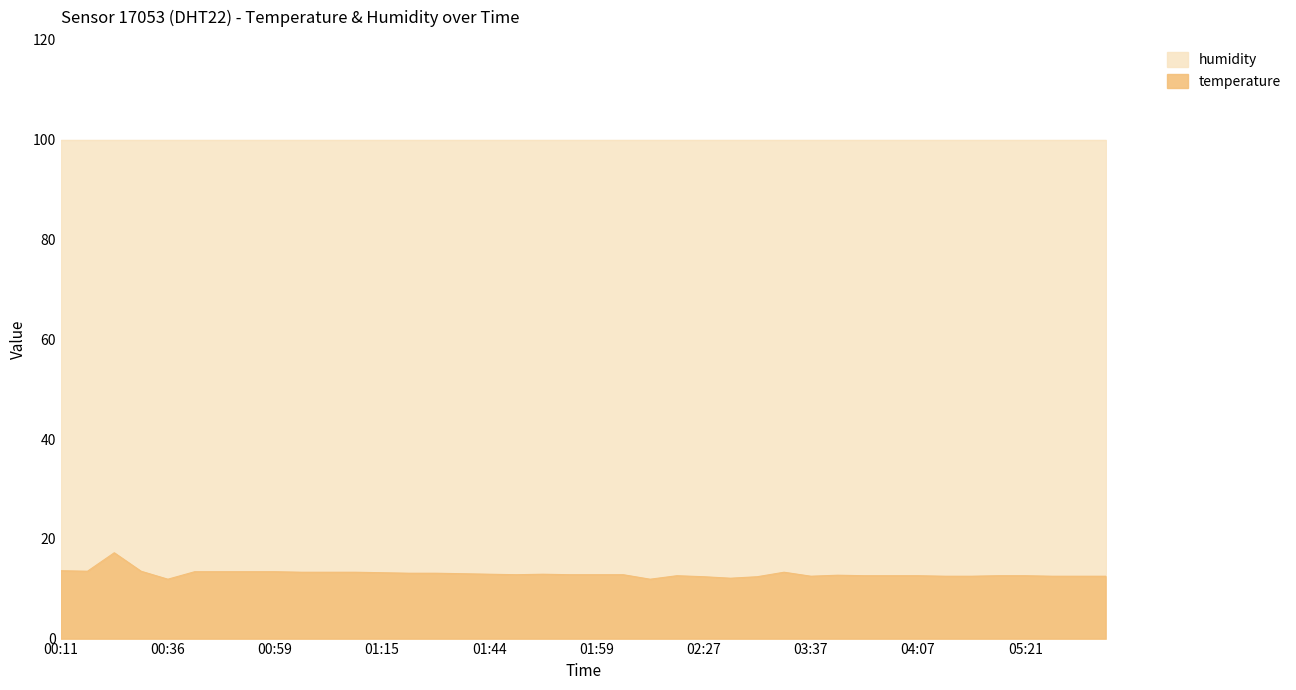

The chart shows a value of 8.2 at 00:19. True or false?

False